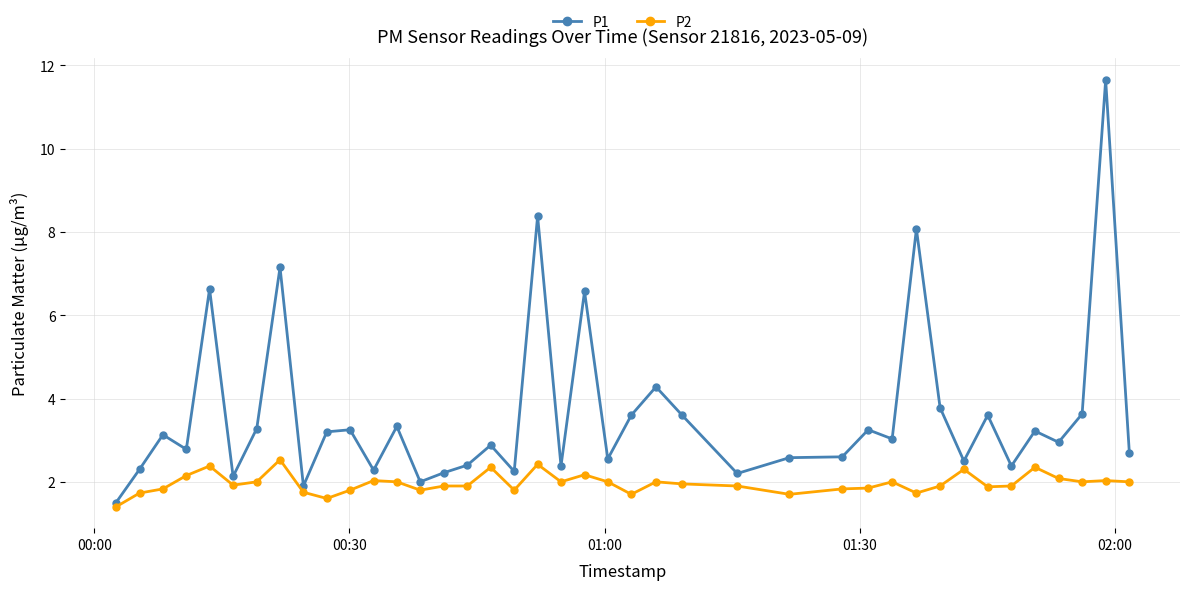

What is the difference between the maximum and second lowest values in the P2 series?

0.9